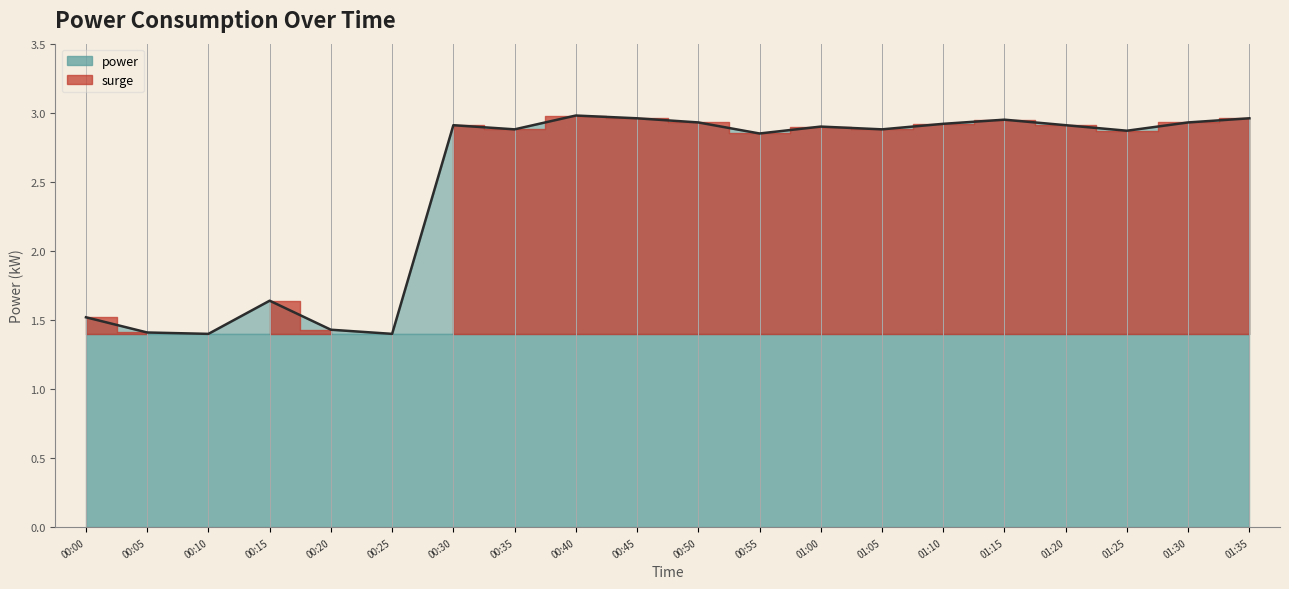

What is the sum of the values at 01:30 and 01:05?

5.8